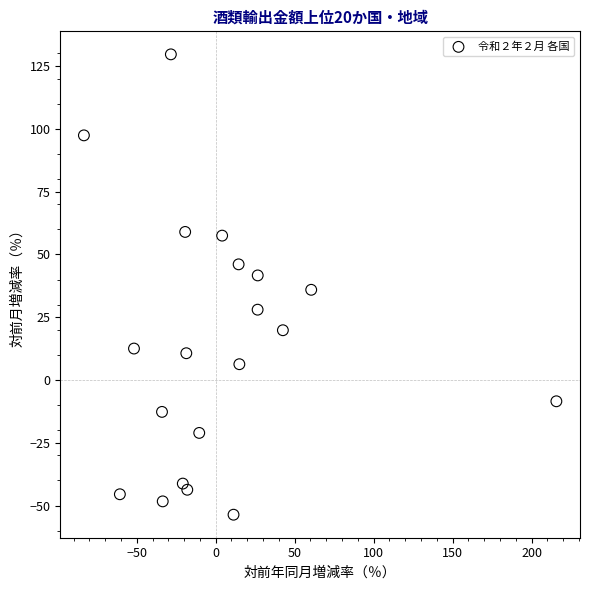

What is the range of X values (max minus min)?

299.2